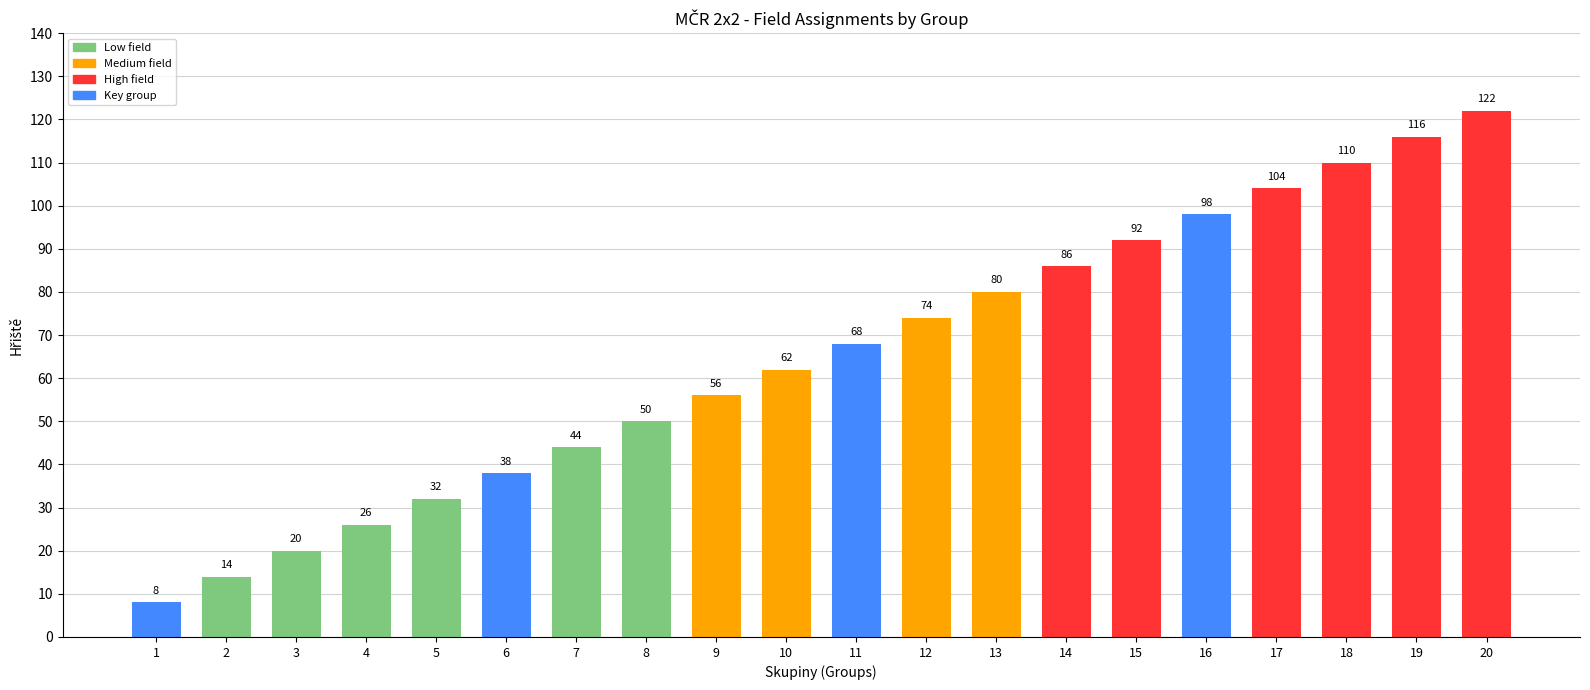

Is it true that the value at 11 is 114?

False